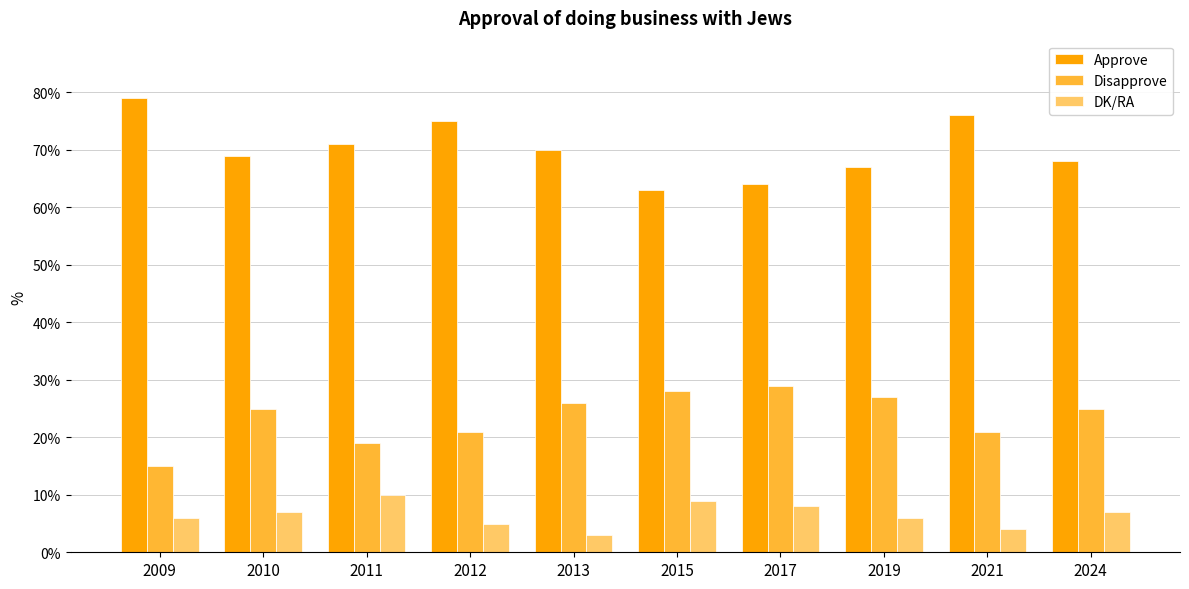

Which label corresponds to the smallest value in the chart?

2013